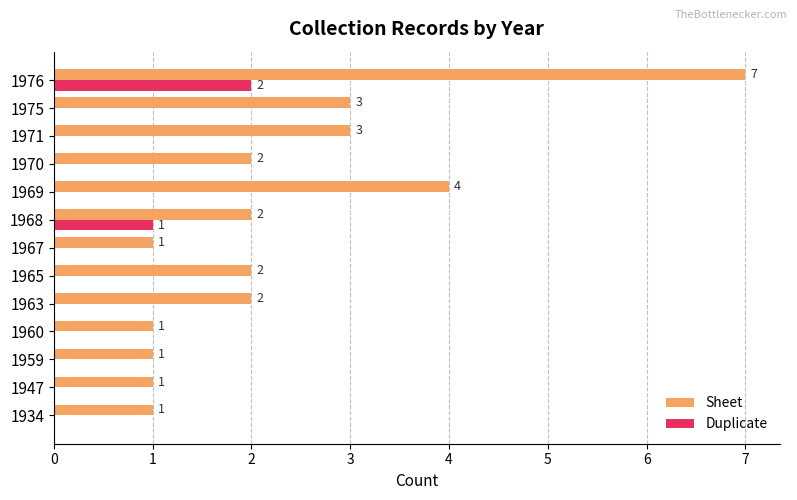

Count the Sheet values in the range 1 to 3.

11